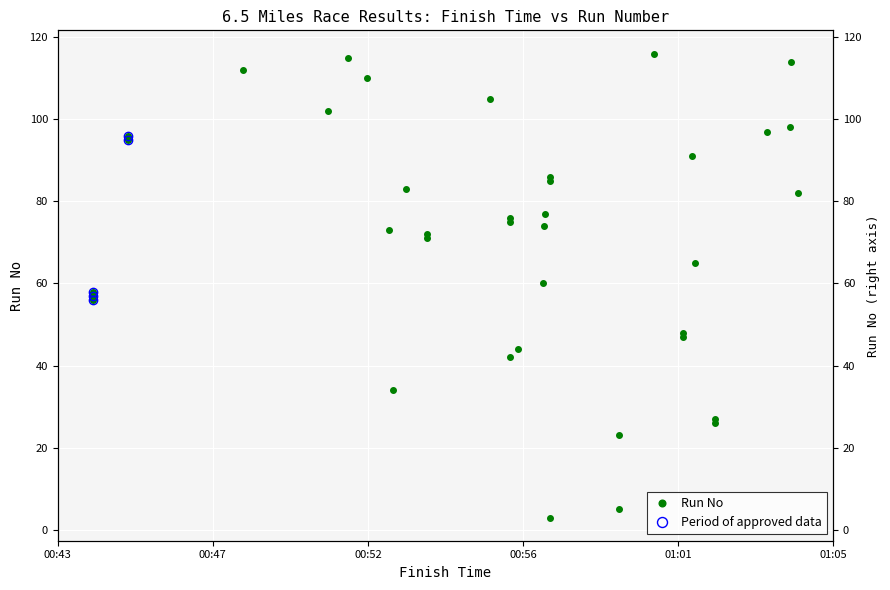

Reading right to left, what are all the values shown in this chart?

82	114	98	97	27	26	65	91	48	47	116	23	5	86	85	3	77	74	60	44	76	75	42	105	71	72	83	34	73	110	115	102	112	96	95	58	57	56